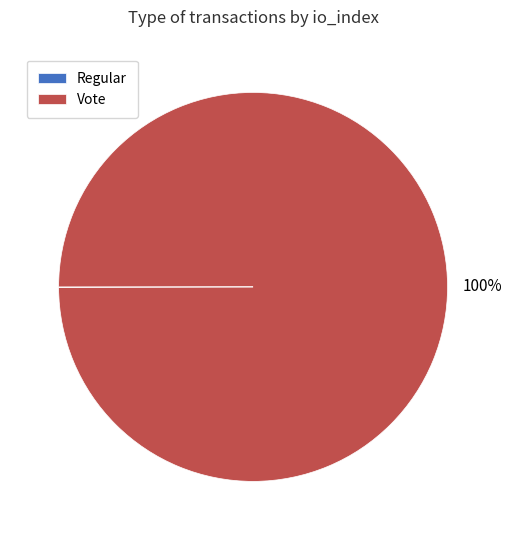

What is the largest slice in the pie chart?

Vote